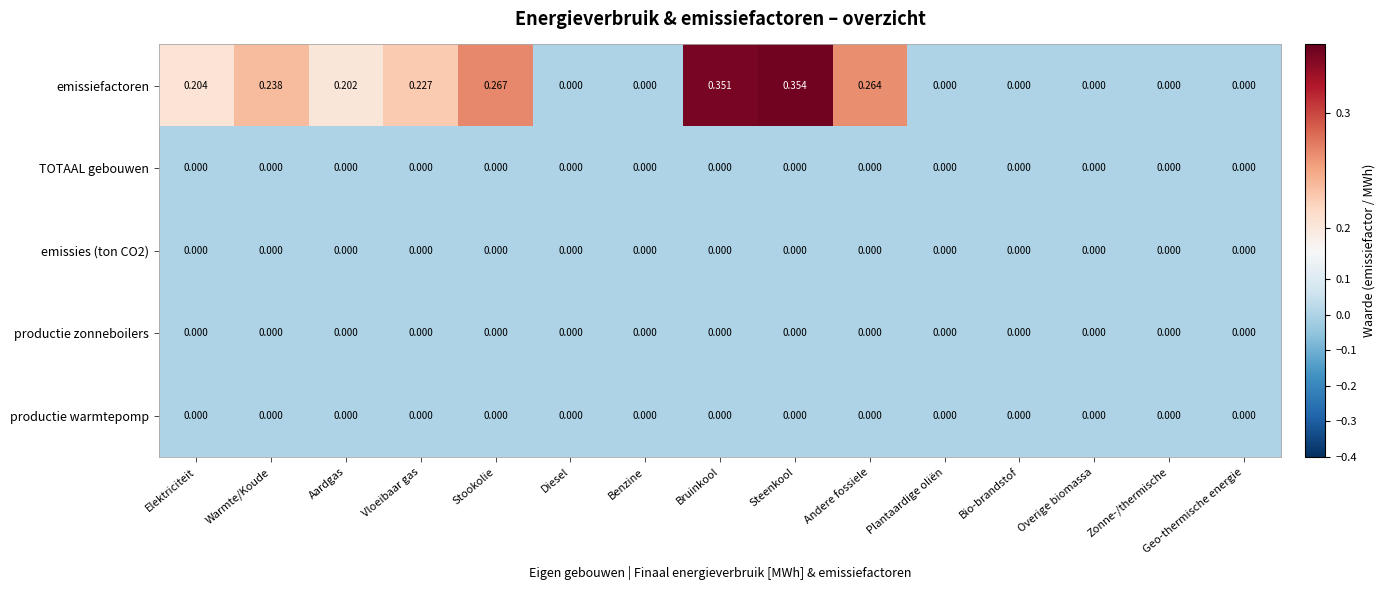

At which category is the sum across all series the highest?

Steenkool